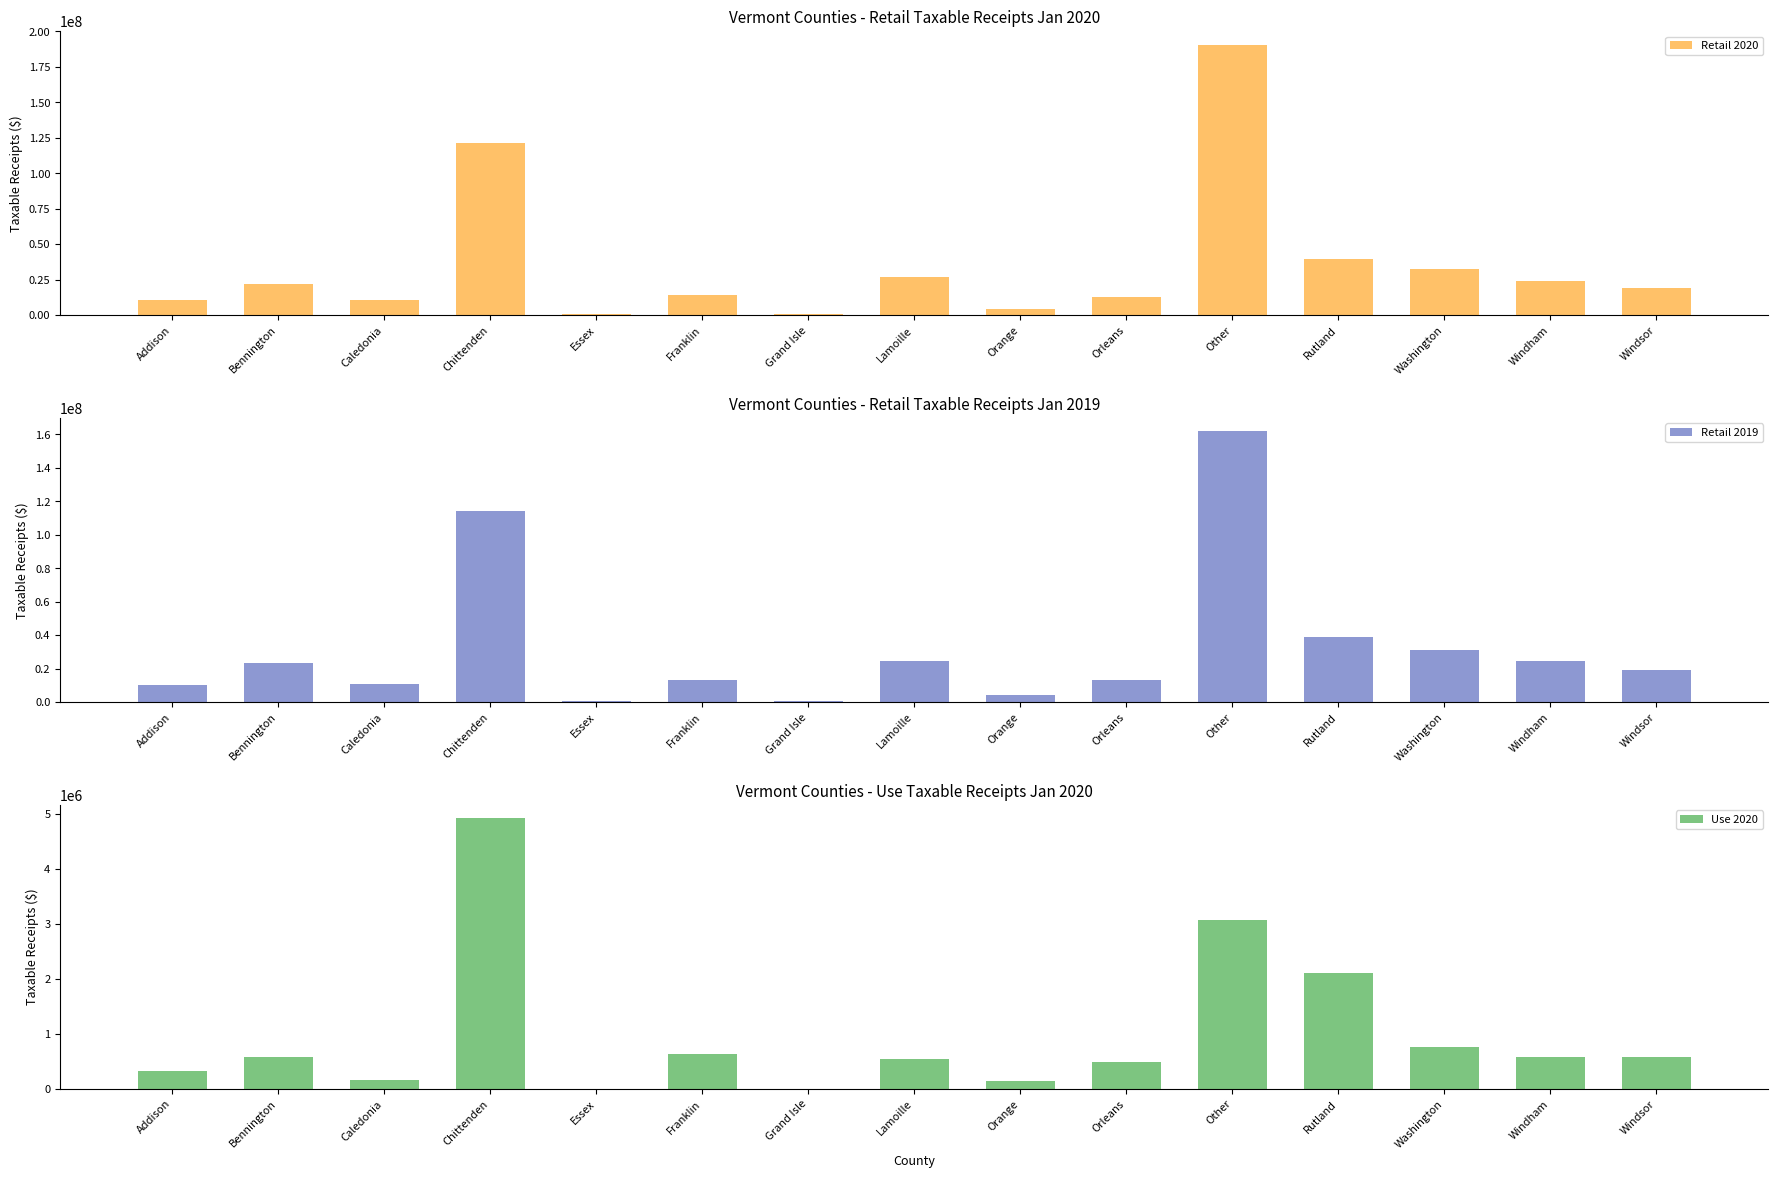

How many values in the Retail 2020 series exceed 19049337?

8